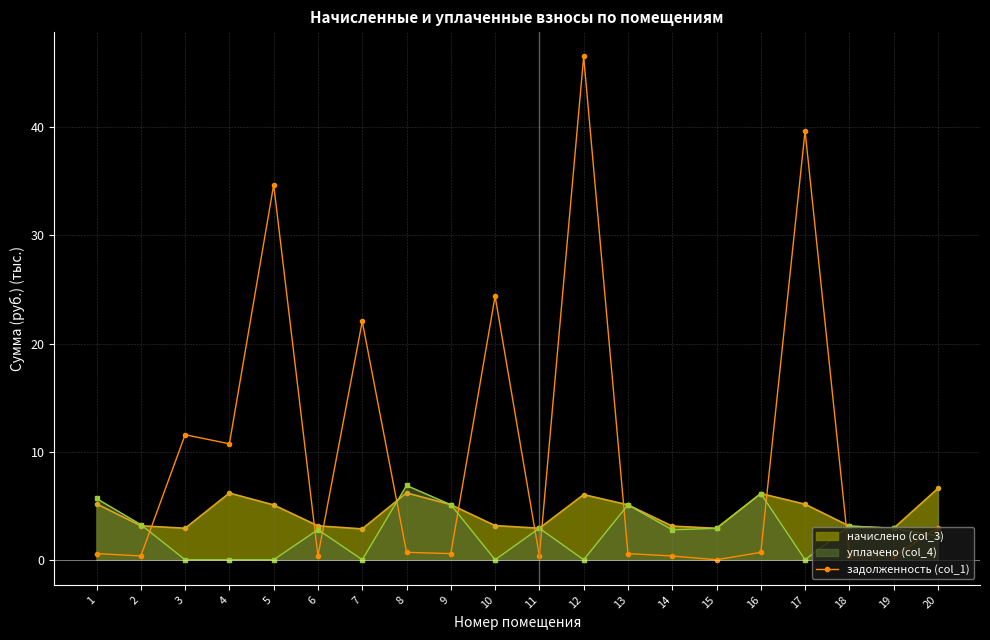

Reading left to right, extract all data points from this chart.

0.6	0.3	11.6	10.7	34.7	0.3	22.0	0.7	0.6	24.4	0.3	46.5	0.6	0.3	0.0	0.7	39.7	0.3	0.3	2.9